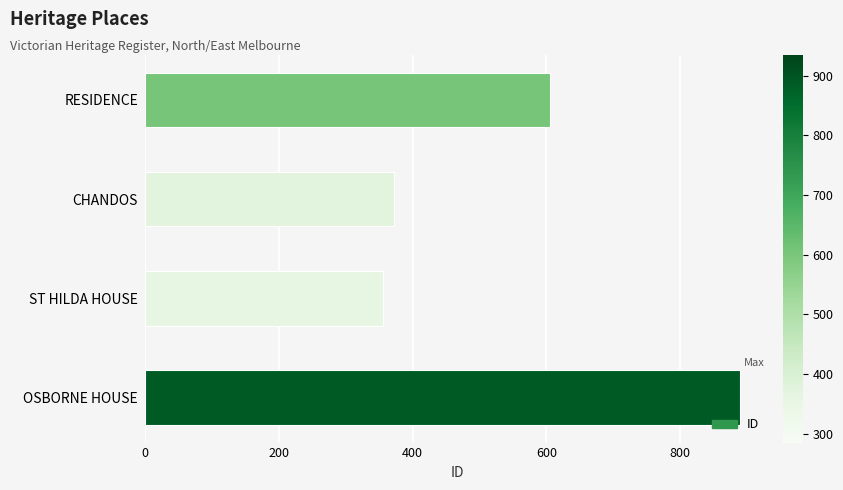

How many values are below 605?

2